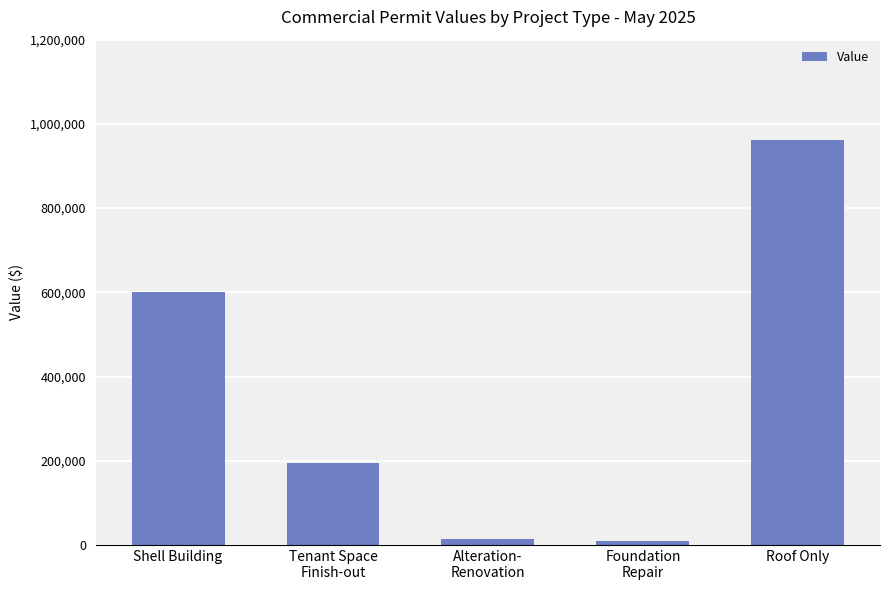

What position from the left is Shell Building?

1